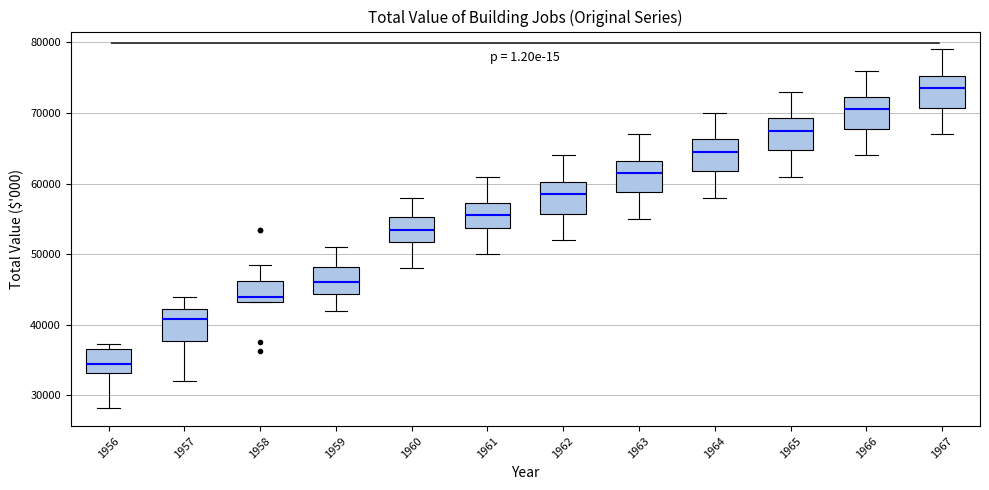

Reading left to right, read every box against the y-axis: the position of its median line, the range the box covers, and the ends of its whiskers. The values are not printed on the chart, so give them approximately, as read against the axis.

1956: median 35000, box 33000 to 37000, whiskers 28000 to 37000 (just above the box's upper edge)
1957: median 41000, box 38000 to 42000, whiskers 32000 to 44000
1958: median 44000, box 43000 to 46000, whiskers 43000 to 49000
1959: median 46000, box 44000 to 48000, whiskers 42000 to 51000
1960: median 54000, box 52000 to 55000, whiskers 48000 to 58000
1961: median 56000, box 54000 to 57000, whiskers 50000 to 61000
1962: median 59000, box 56000 to 60000, whiskers 52000 to 64000
1963: median 62000, box 59000 to 63000, whiskers 55000 to 67000
1964: median 65000, box 62000 to 66000, whiskers 58000 to 70000
1965: median 68000, box 65000 to 69000, whiskers 61000 to 73000
1966: median 71000, box 68000 to 72000, whiskers 64000 to 76000
1967: median 74000, box 71000 to 75000, whiskers 67000 to 79000